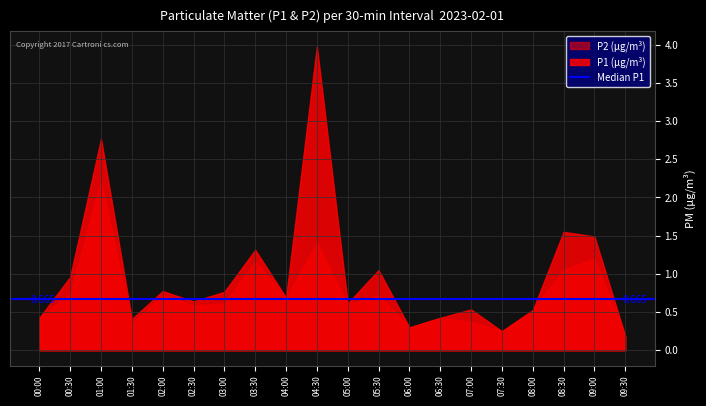

Is the value of P1 (μg/m³) at 05:00 greater than the value of P2 (μg/m³) at 02:00?

No